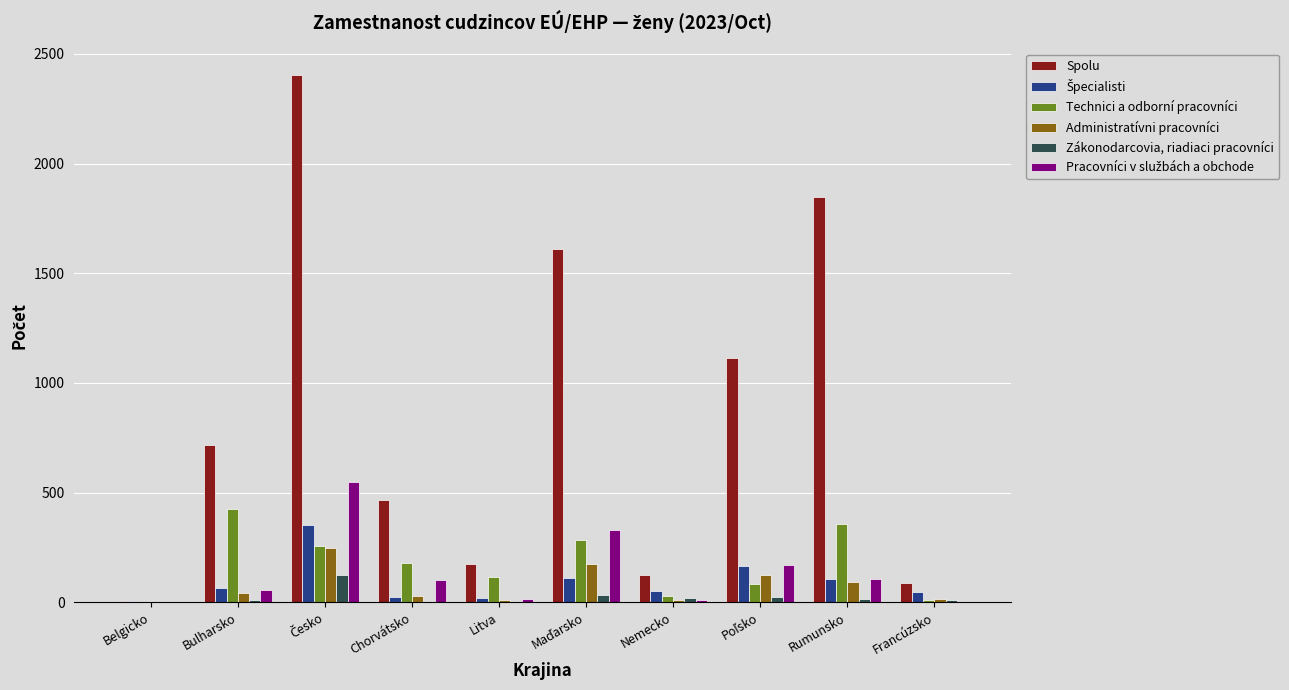

What is the maximum value shown in the chart?

2404